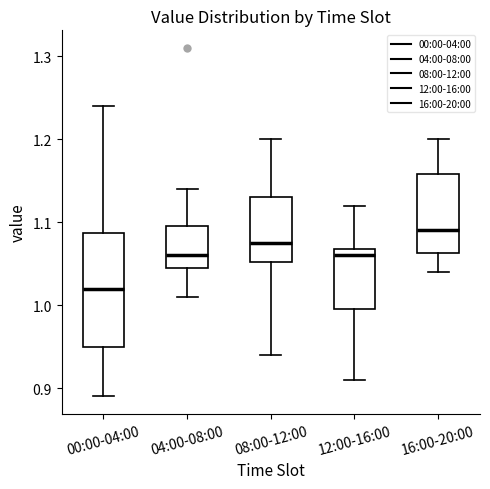

Reading left to right, transcribe this box plot: for each box, give where its median line is, the range the box spans, and where its two whiskers end, as read against the y-axis. The values are not printed on the chart, so give them approximately, as read against the axis.

00:00-04:00: median 1.02, box 0.95 to 1.09, whiskers 0.89 to 1.24
04:00-08:00: median 1.06, box 1.05 to 1.10, whiskers 1.01 to 1.14
08:00-12:00: median 1.08, box 1.05 to 1.13, whiskers 0.94 to 1.20
12:00-16:00: median 1.06, box 1.00 to 1.07, whiskers 0.91 to 1.12
16:00-20:00: median 1.09, box 1.06 to 1.16, whiskers 1.04 to 1.20